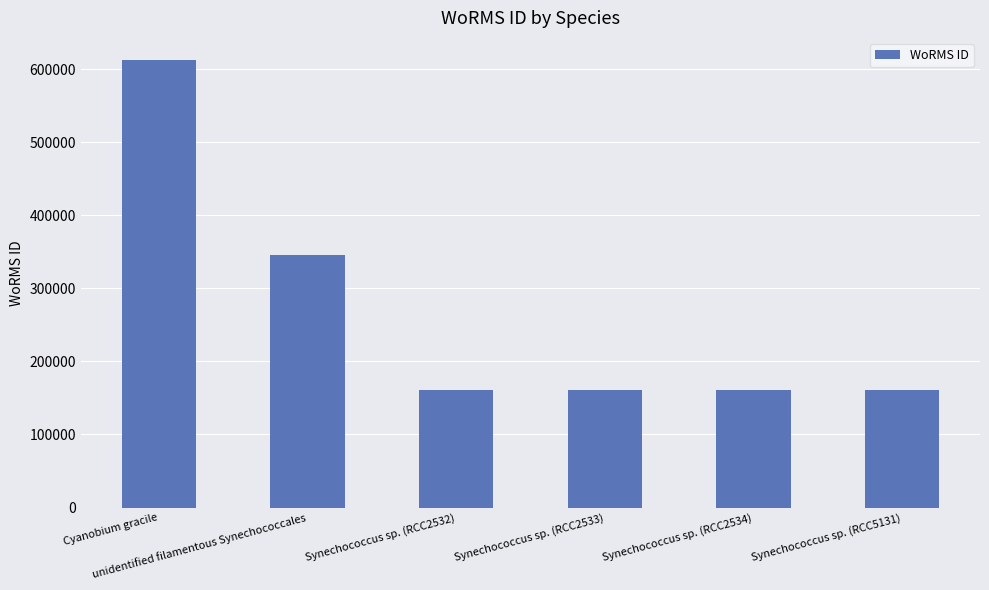

What is the sum of the values at Cyanobium gracile and Synechococcus sp. (RCC5131)?

772990